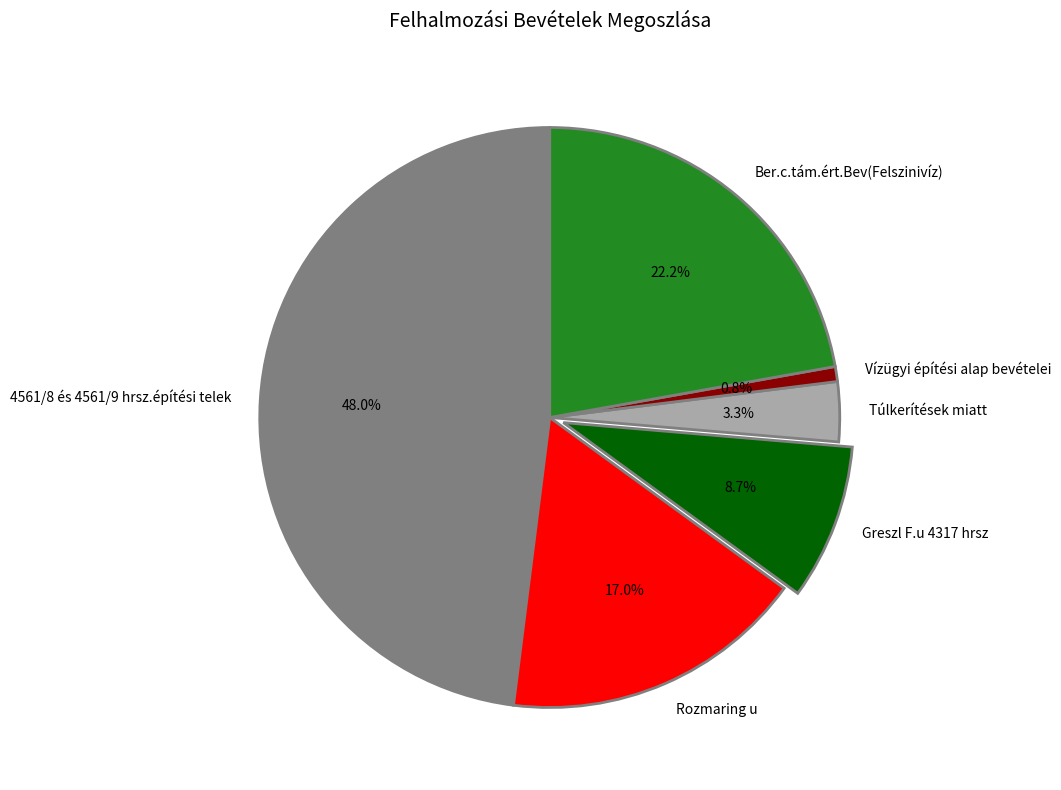

Which category has the smallest portion of the pie?

Vízügyi építési alap bevételei